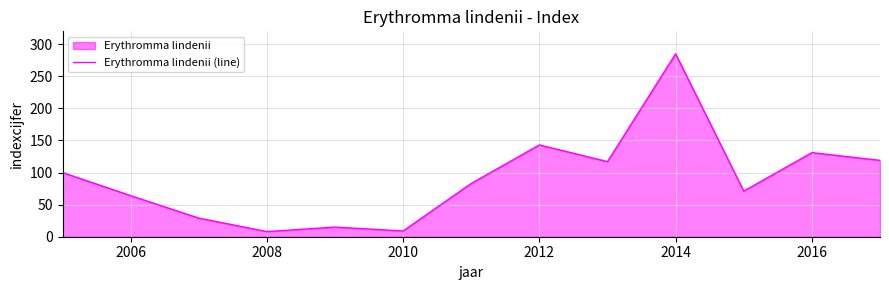

Where is the data nearest to the value 146?

2012